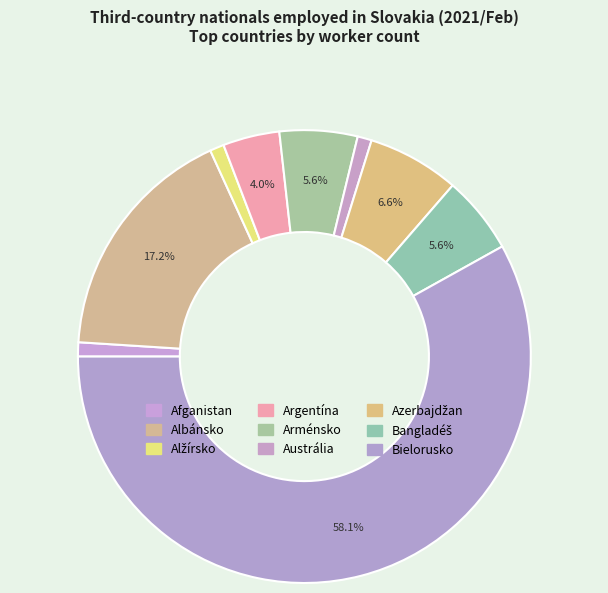

To the nearest percent, what is the difference between the largest and smallest slice percentages?

57%